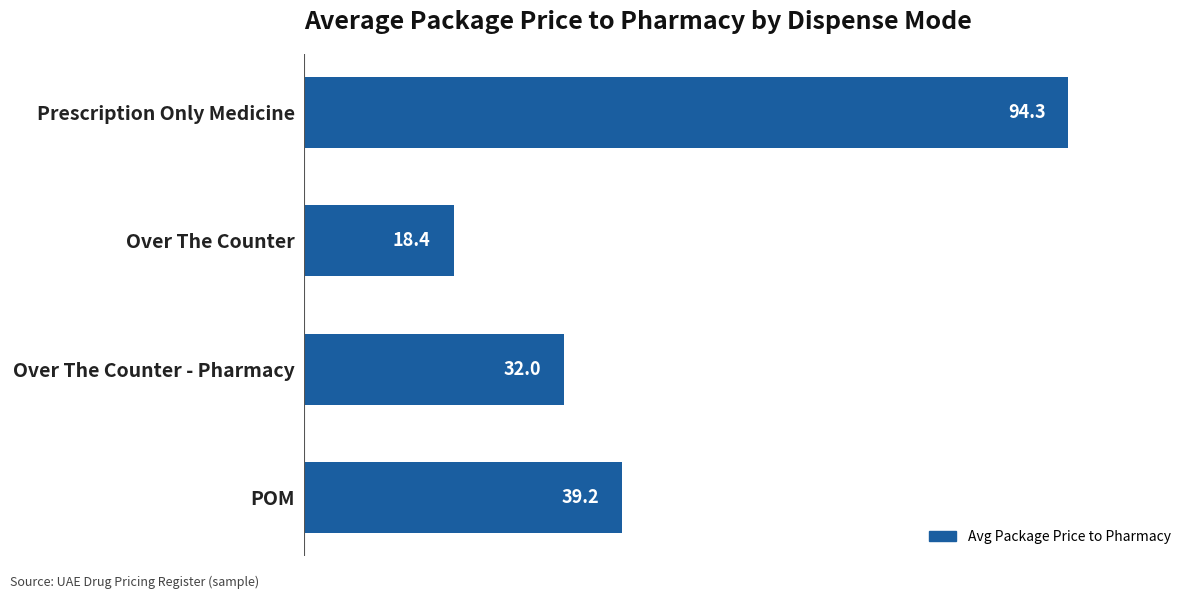

What value does the data have at Prescription Only Medicine?

94.3